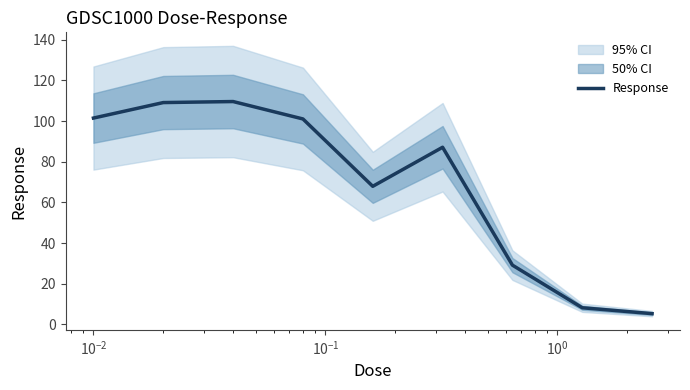

What is the maximum value for Response?

109.6